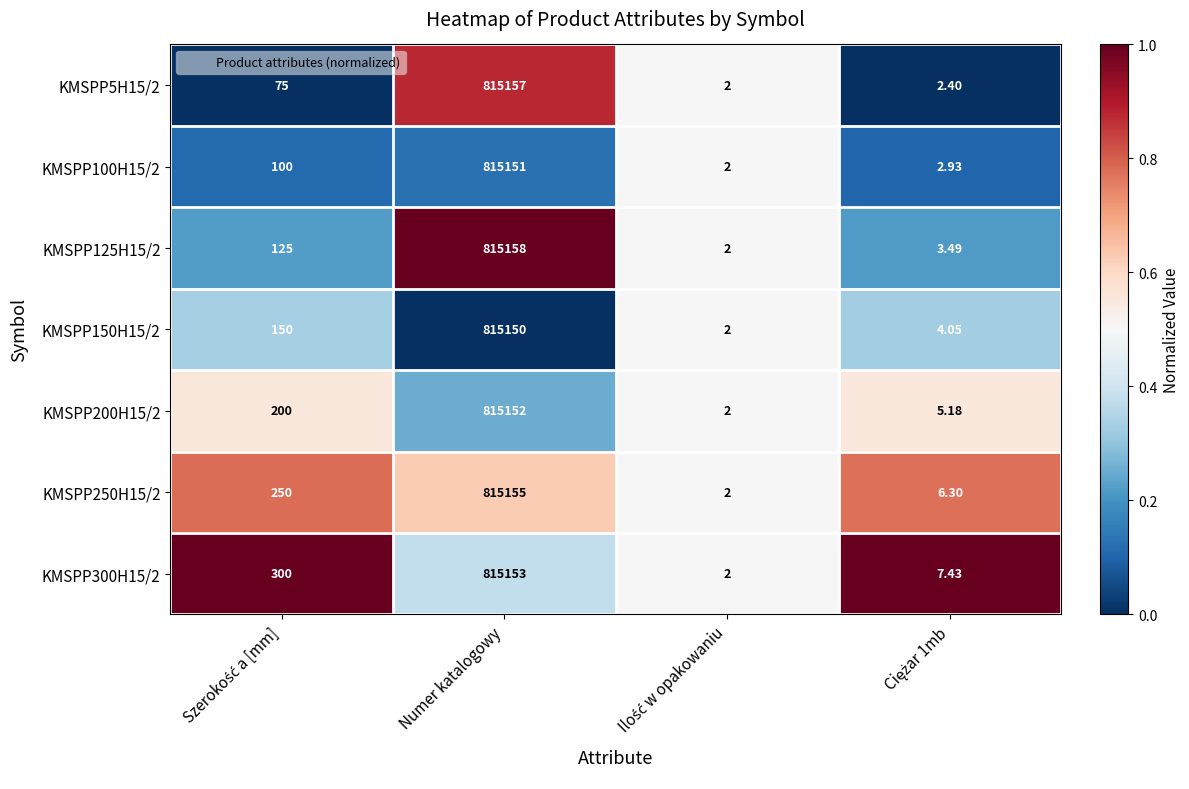

Which label corresponds to the largest value in the chart?

Numer katalogowy